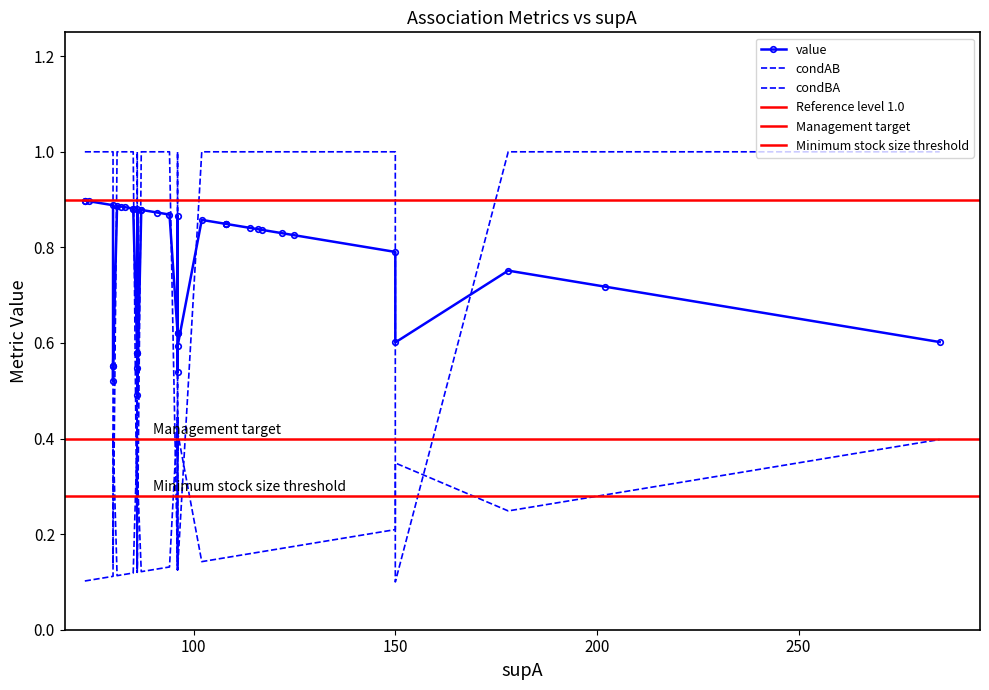

What is the value of the condBA point at the 7th from the left?

0.1